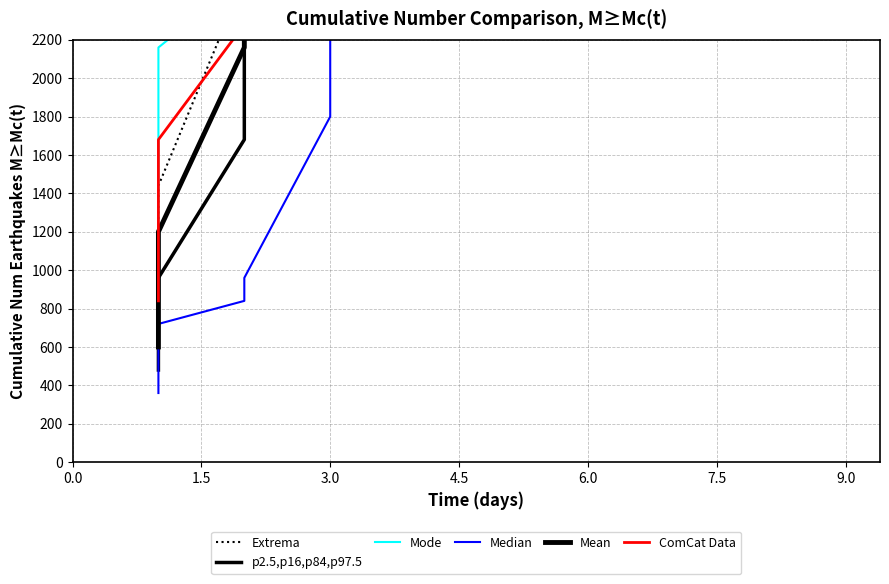

How many data points in Extrema are above 7200?

9